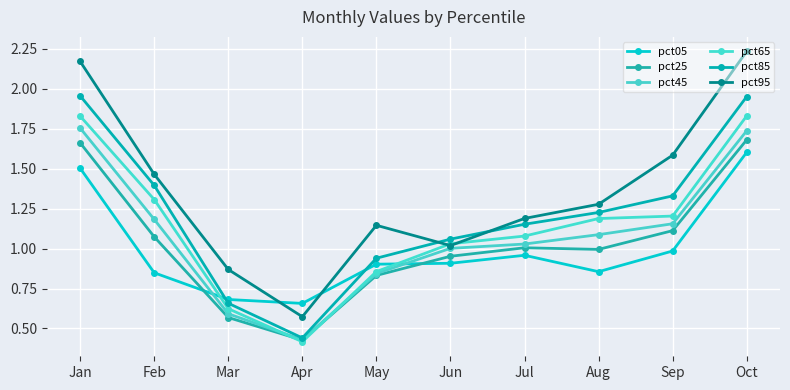

Is the value of pct65 at Apr greater than the value of pct25 at Mar?

No